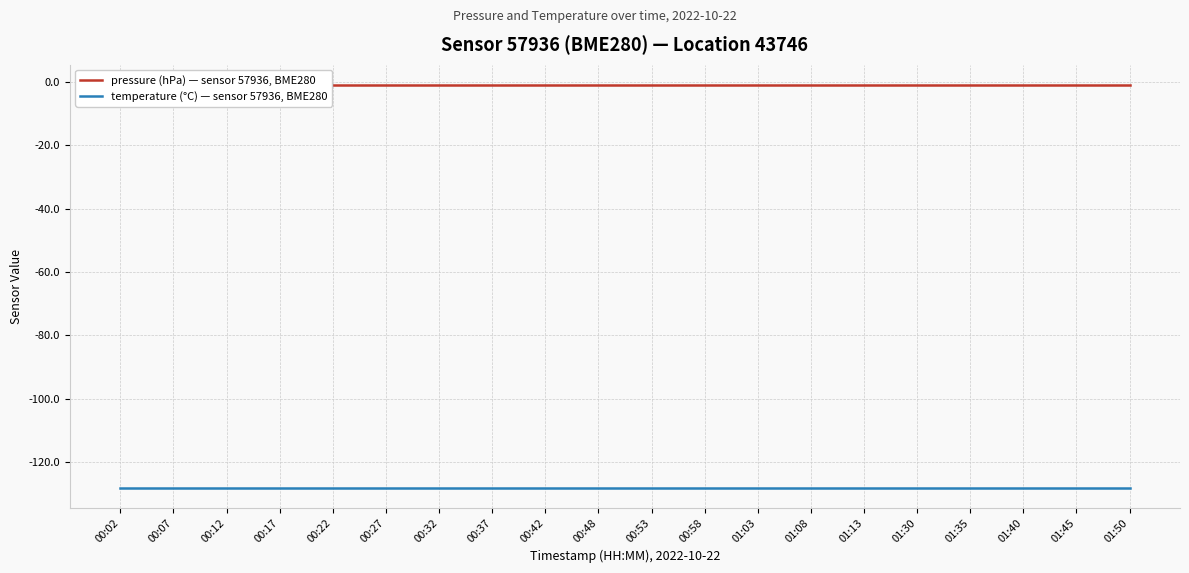

At how many categories does at least one series exceed -96?

20